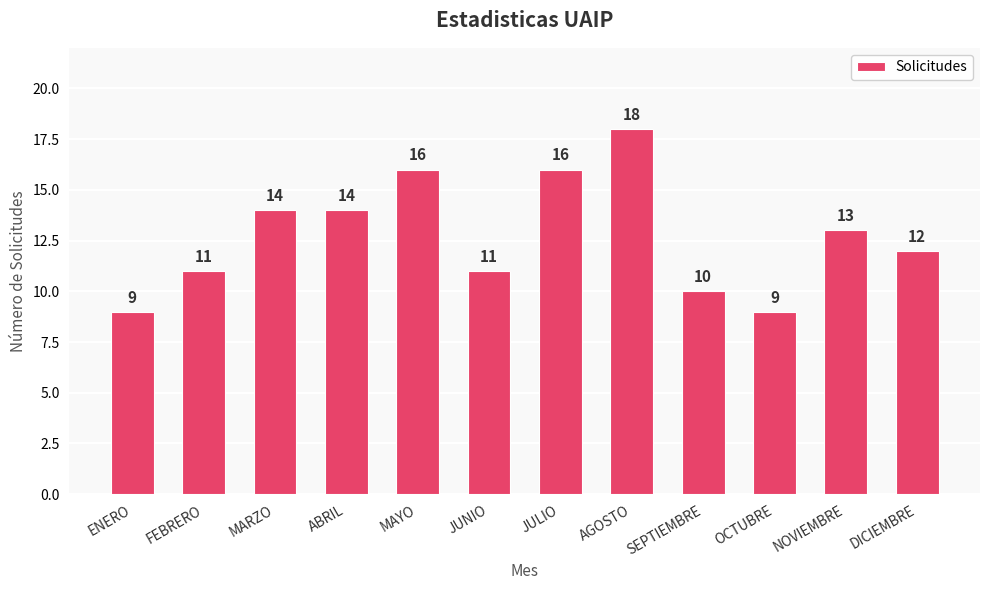

What position from the left is NOVIEMBRE?

11